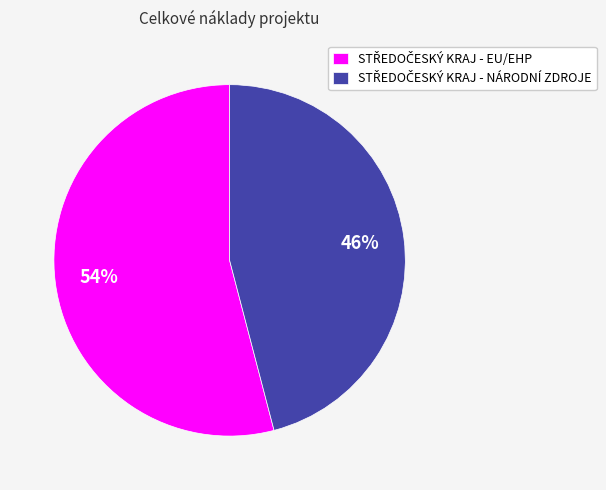

Does any single category account for the majority?

Yes